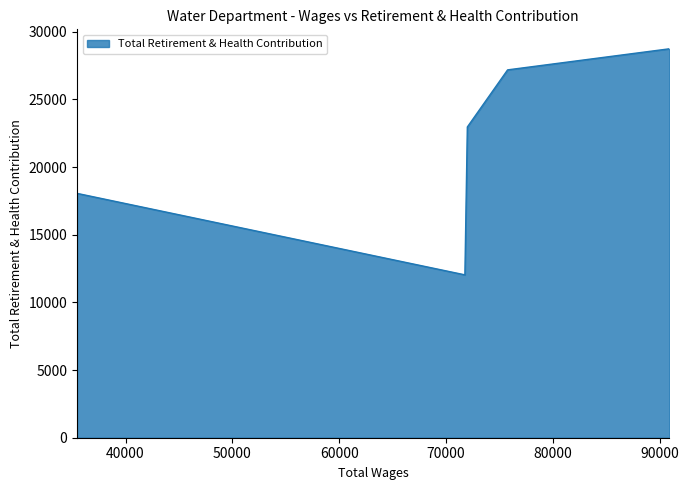

What is the minimum value shown in the chart?

12037